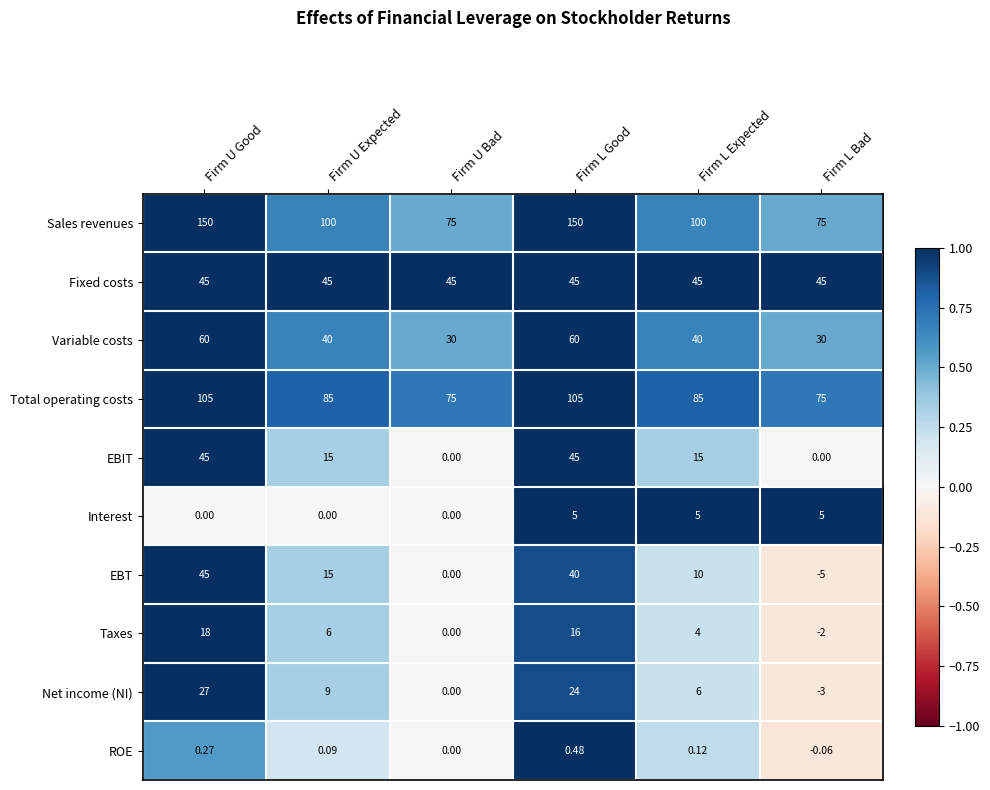

At which category does the chart reach its minimum across all series?

Firm L Bad